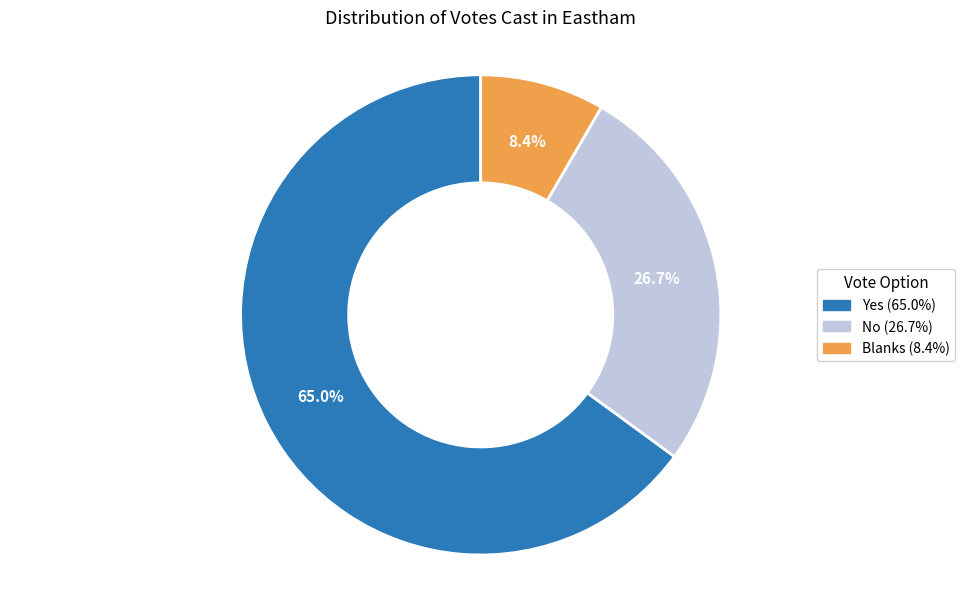

Which category has the smallest portion of the pie?

Blanks